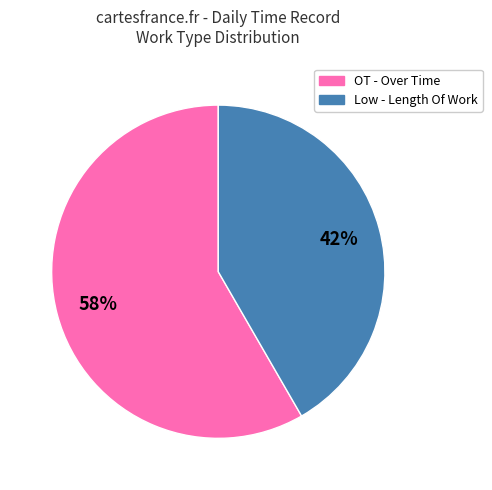

Combined, do OT - Over Time and Low - Length Of Work account for over 50%?

Yes